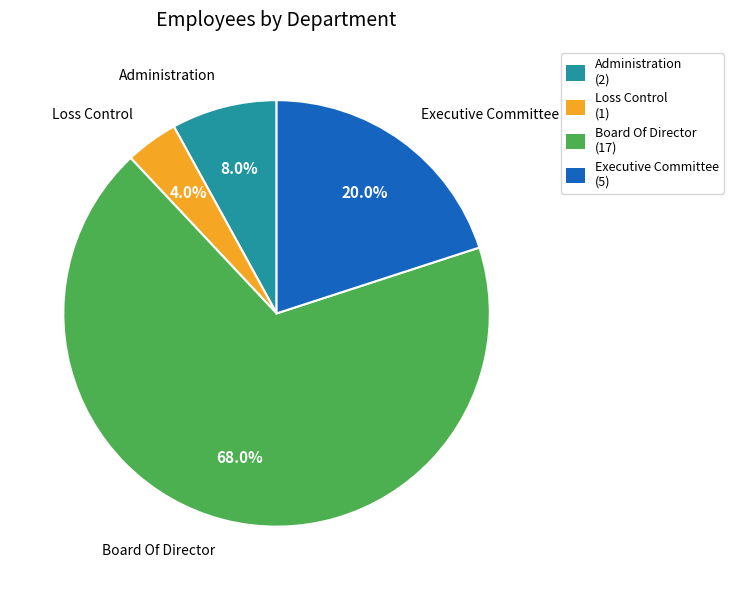

Which has a higher value, Board Of Director or Administration?

Board Of Director